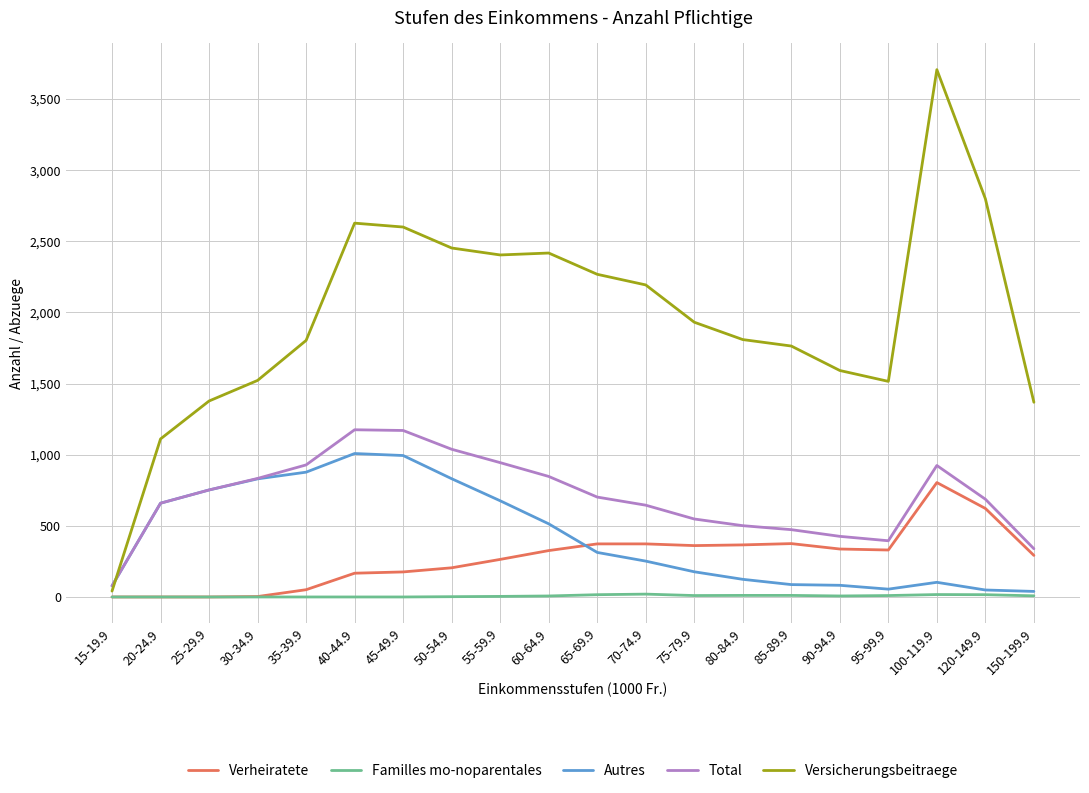

At which category is the sum across all series the highest?

100-119.9